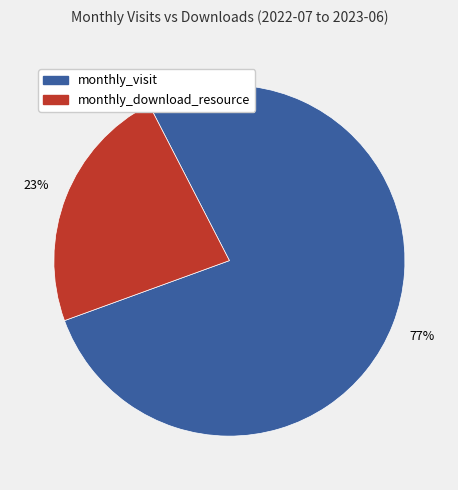

To the nearest percent, what is the average slice percentage?

50%